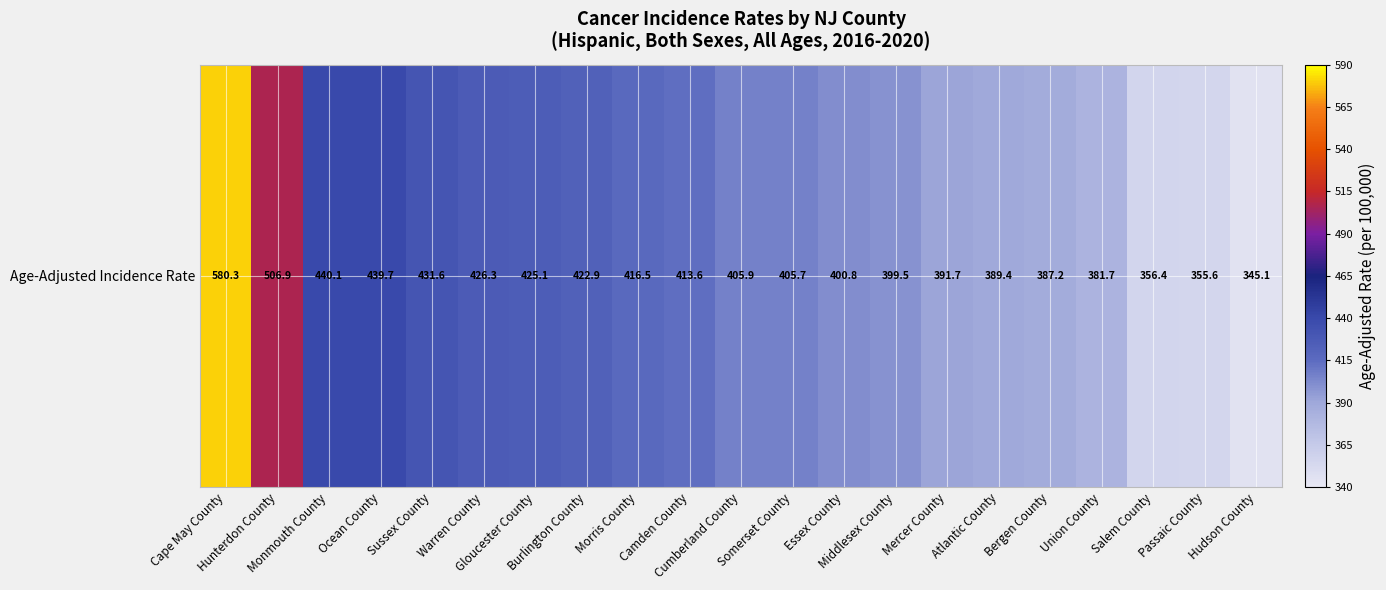

Where does the data first go above 405?

Cape May County